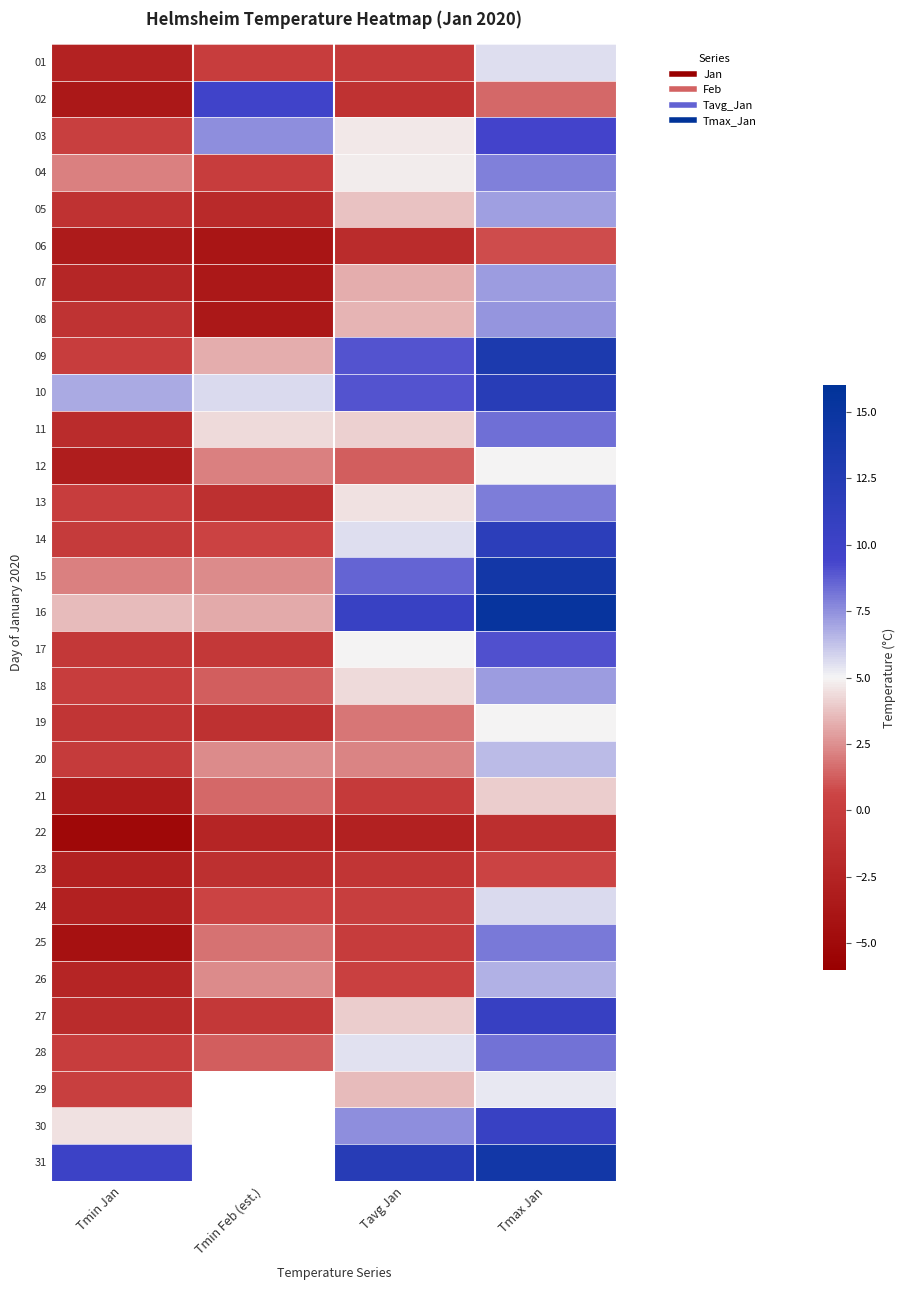

At which label does 21 reach its peak?

Tmax Jan